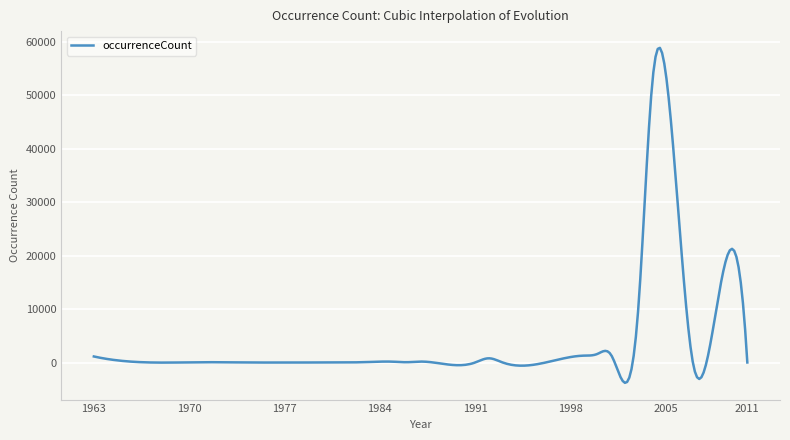

What is the greatest value displayed?

58906.0